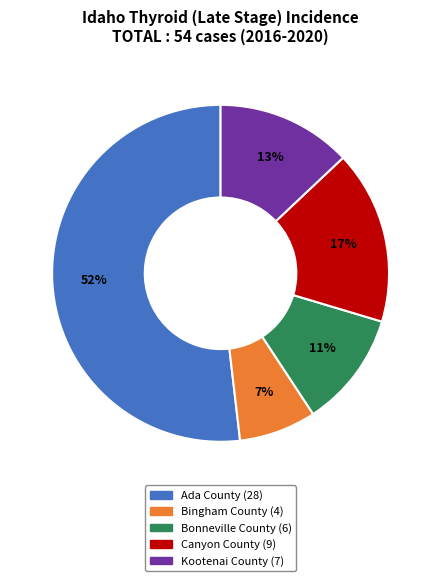

Rank the categories by value from highest to lowest.

Ada County, Canyon County, Kootenai County, Bonneville County, Bingham County